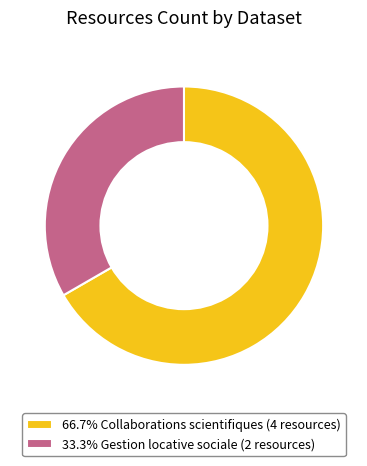

Does 33.3% Gestion locative sociale (2 resources) account for over 50% of the chart?

No